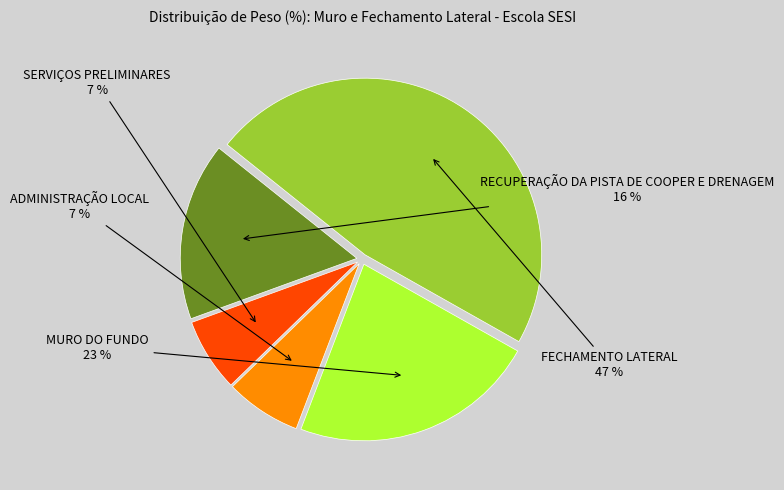

To the nearest percent, what percentage of the pie is RECUPERAÇÃO DA PISTA DE COOPER E DRENAGEM?

16%